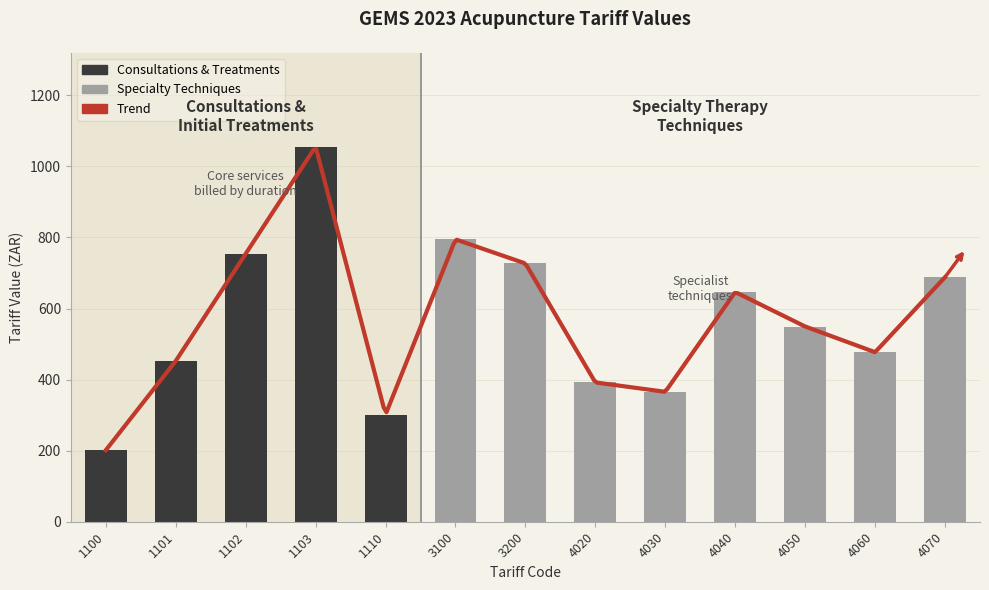

What is the sum of all values?

7405.7